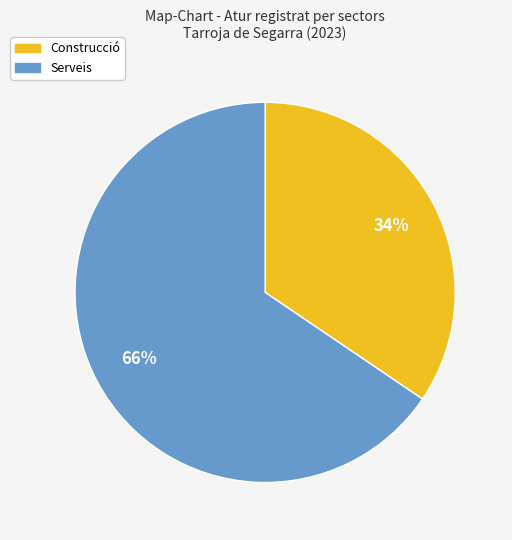

How many slices are in this pie chart?

2